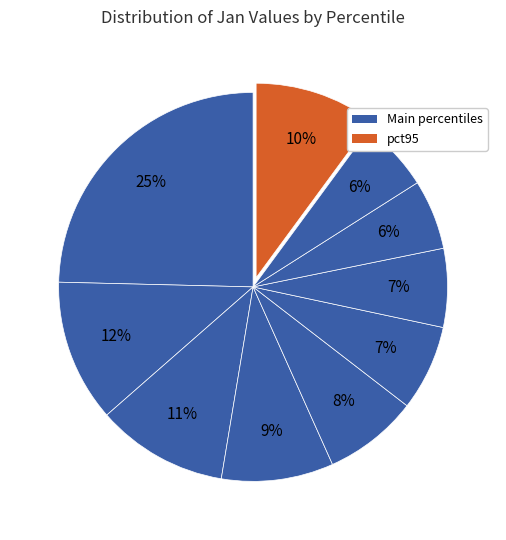

Is there a majority slice in this chart?

No